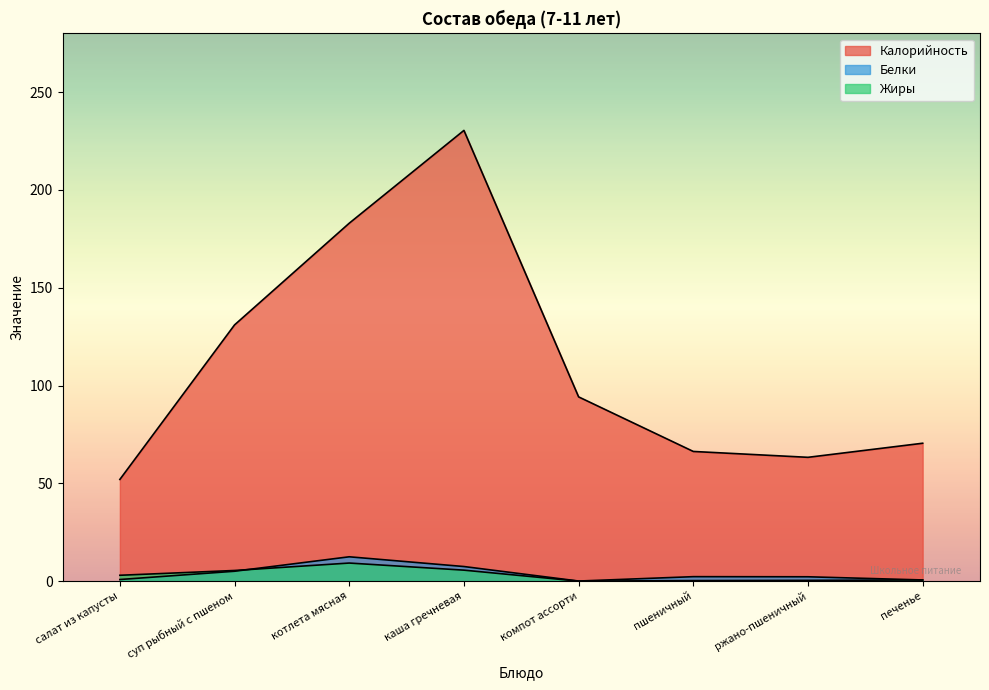

List the series in order of their peak value, lowest first.

Жиры, Белки, Калорийность